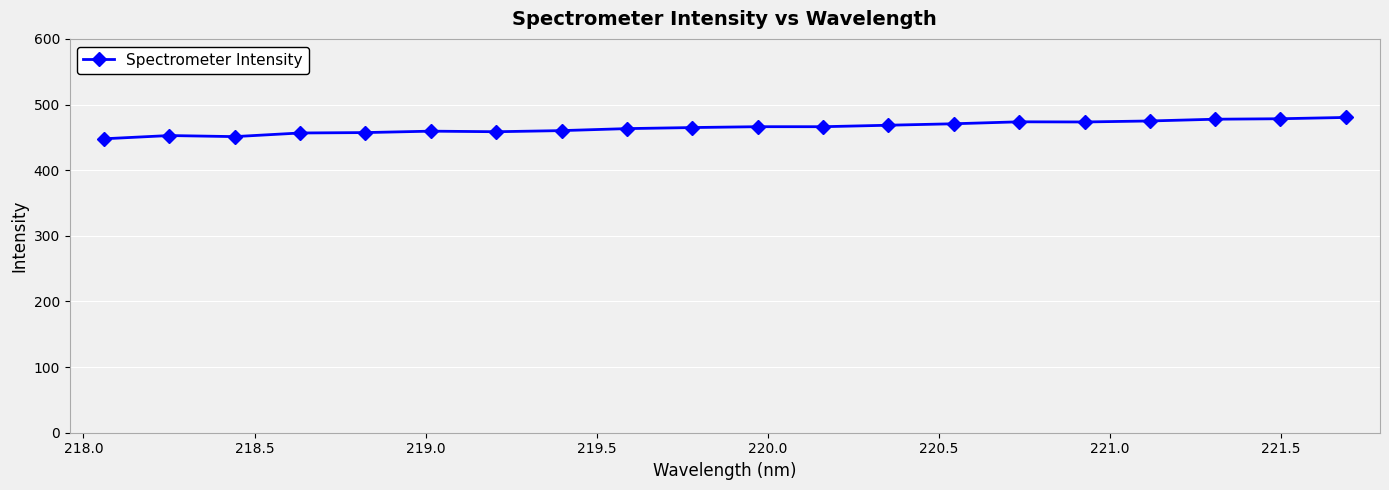

What is the difference between the maximum and minimum values?

32.5